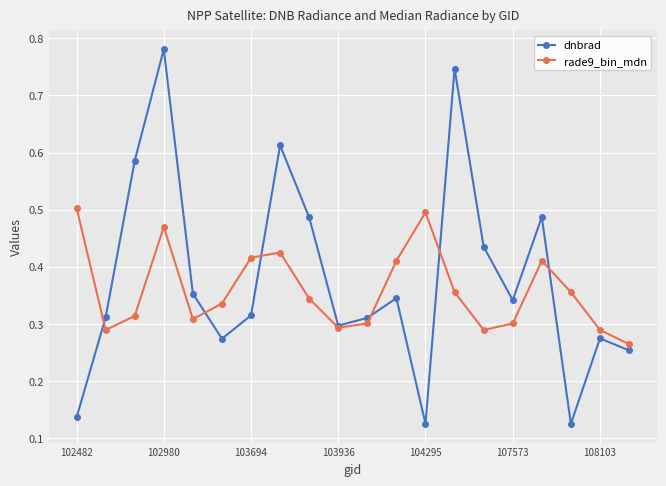

Is this an area chart (filled region under the line)?

No